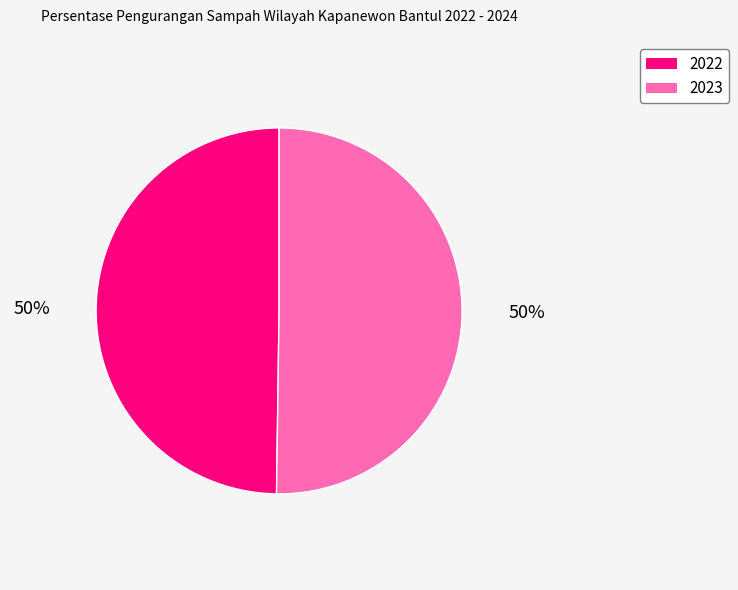

Is the sum of 2023 and 2022 greater than half?

Yes